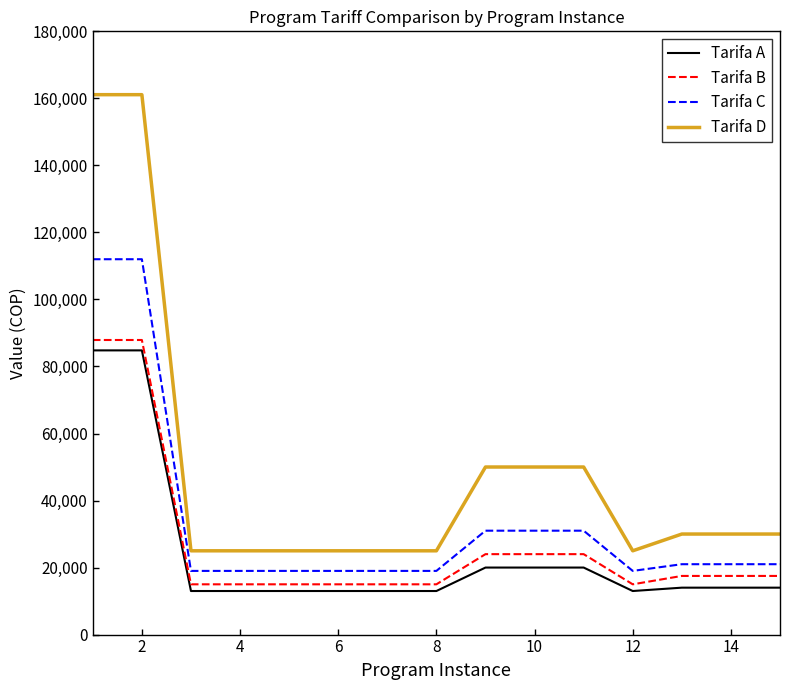

What is the difference between the maximum and minimum values in the Tarifa D series?

136100